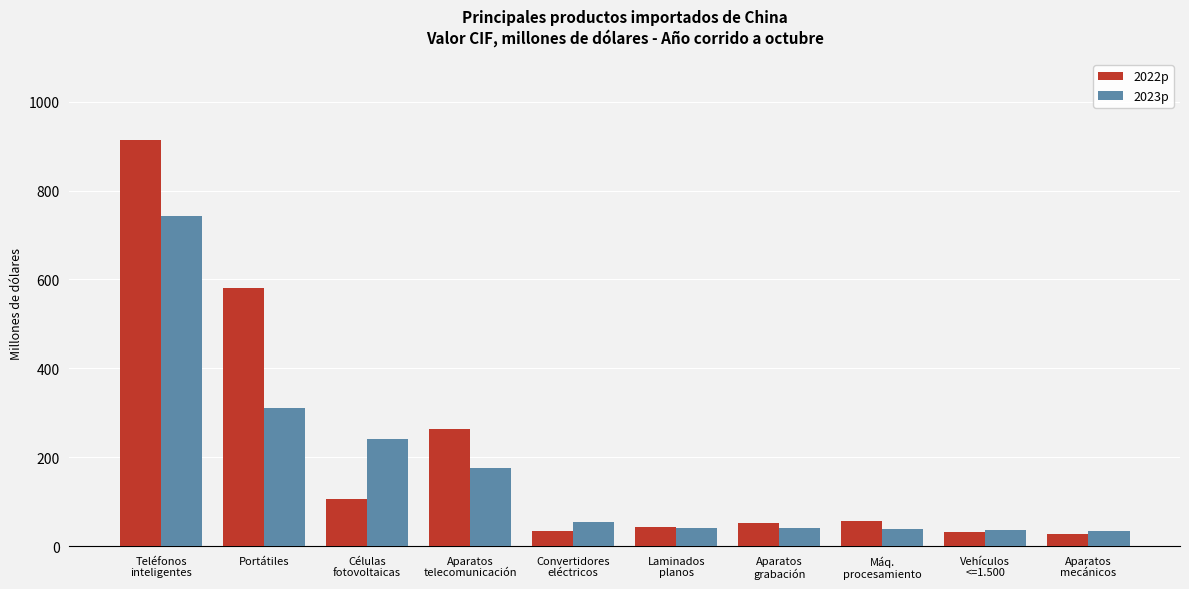

Does the chart contain any negative values?

No